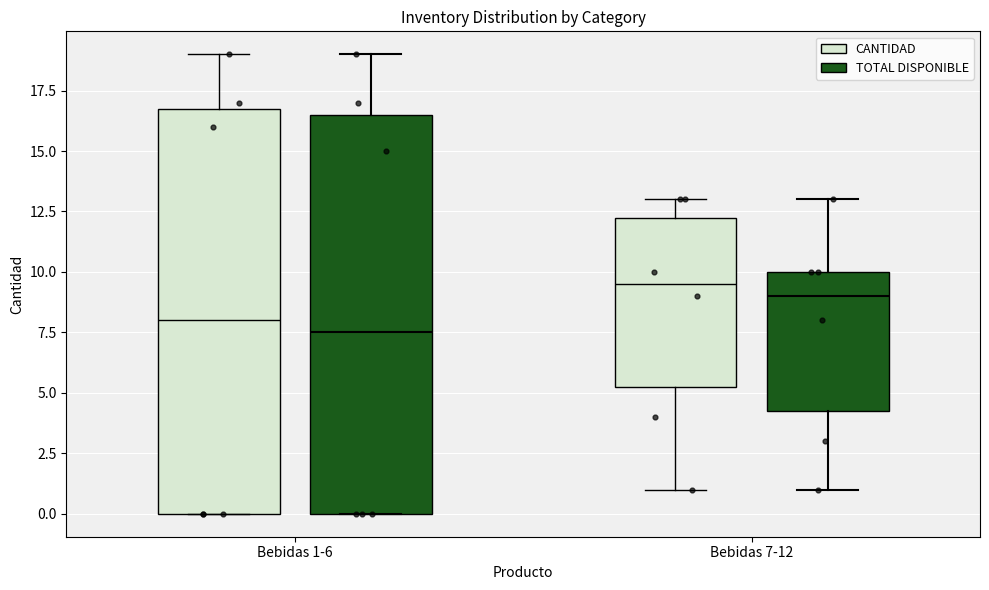

Reading left to right, transcribe this box plot: for each box, give where its median line is, the range the box spans, and where its two whiskers end, as read against the y-axis. The values are not printed on the chart, so give them approximately, as read against the axis.

Bebidas 1-6 (CANTIDAD): median 8.0, box 0.0 to 17.0, whiskers 0.0 to 19.0
Bebidas 1-6 (TOTAL DISPONIBLE): median 7.5, box 0.0 to 16.5, whiskers 0.0 to 19.0
Bebidas 7-12 (CANTIDAD): median 9.5, box 5.5 to 12.5, whiskers 1.0 to 13.0
Bebidas 7-12 (TOTAL DISPONIBLE): median 9.0, box 4.5 to 10.0, whiskers 1.0 to 13.0